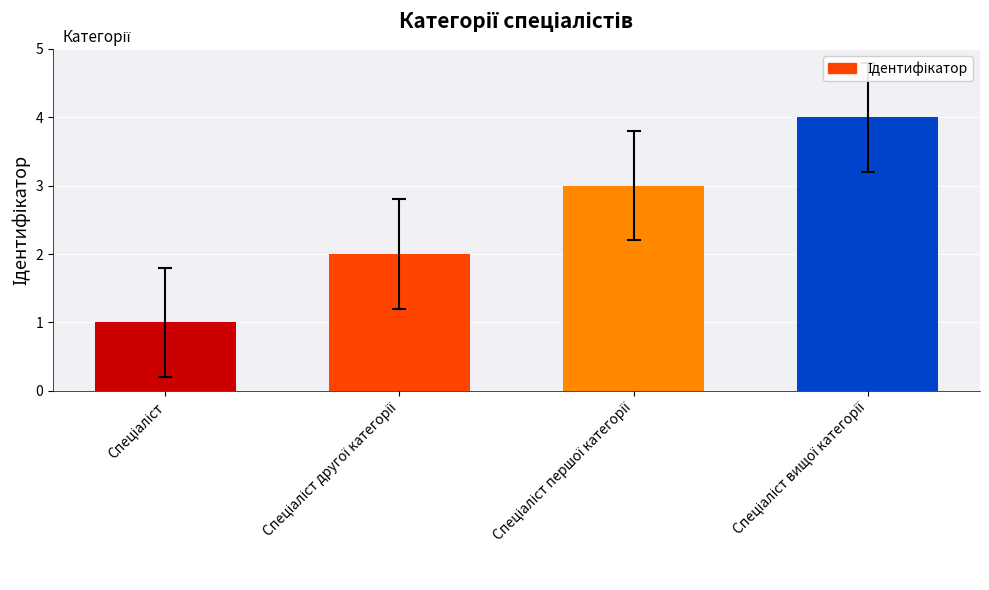

What is the greatest value displayed?

4